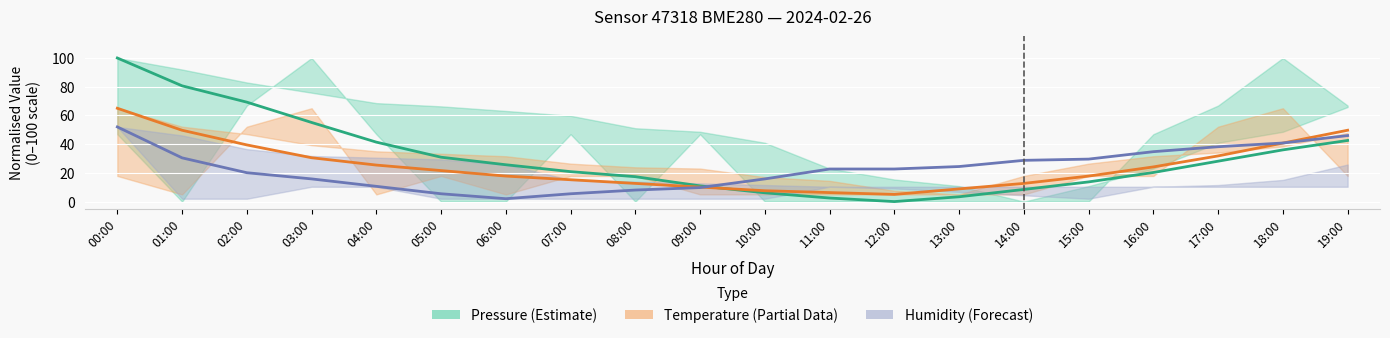

Which has a higher value, 02:00 or 14:00?

02:00